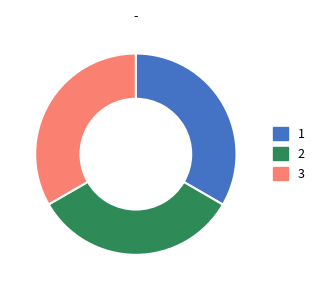

Does any single category account for the majority?

No